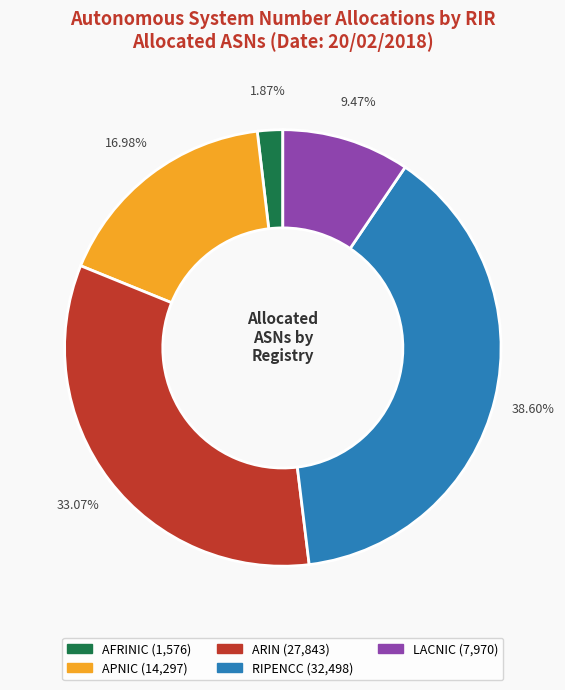

How many segments does this pie chart have?

5